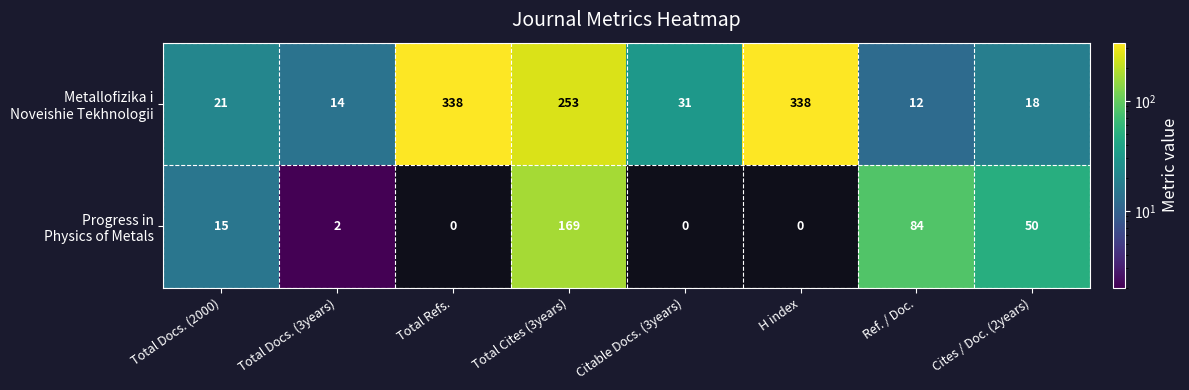

What is the spread (max minus min) of values at Total Docs. (3years)?

12